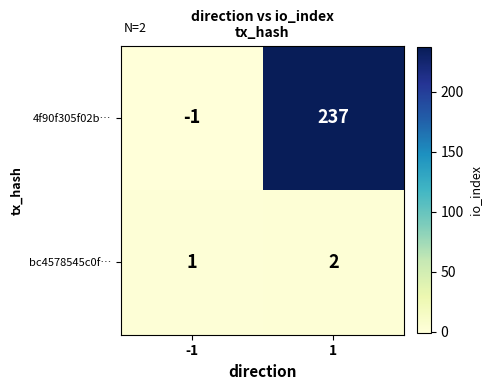

Which series has the largest total across all categories?

4f90f305f02b…